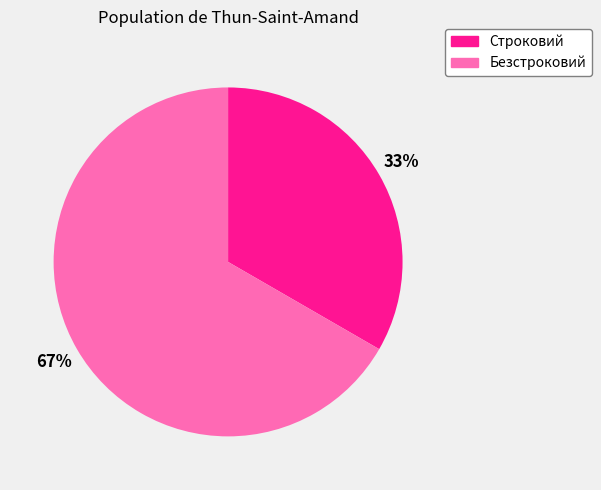

To the nearest percent, what is the combined percentage of Строковий and Безстроковий?

100%